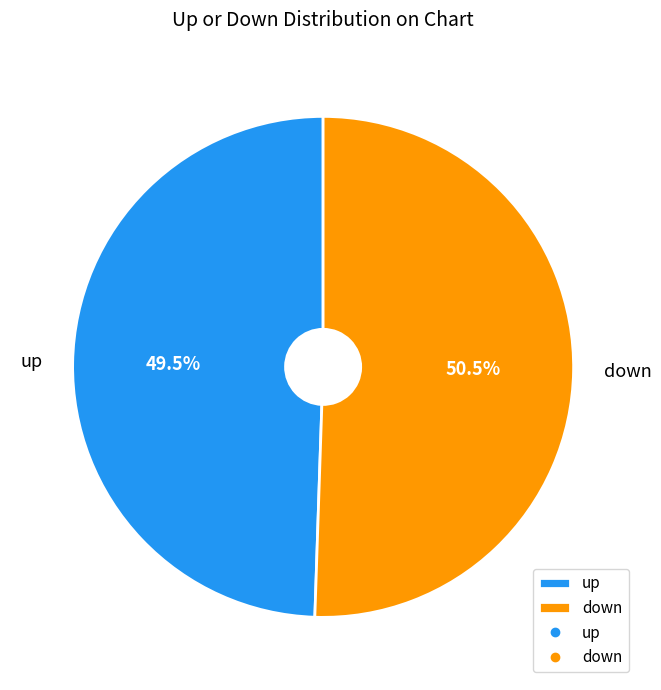

Which has a higher value, down or up?

down